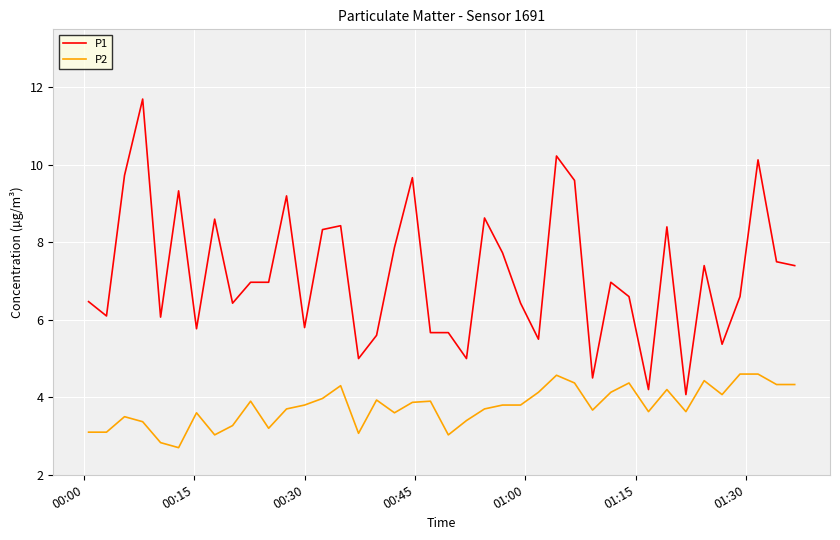

True or false: P2 and P1 intersect in this chart.

False